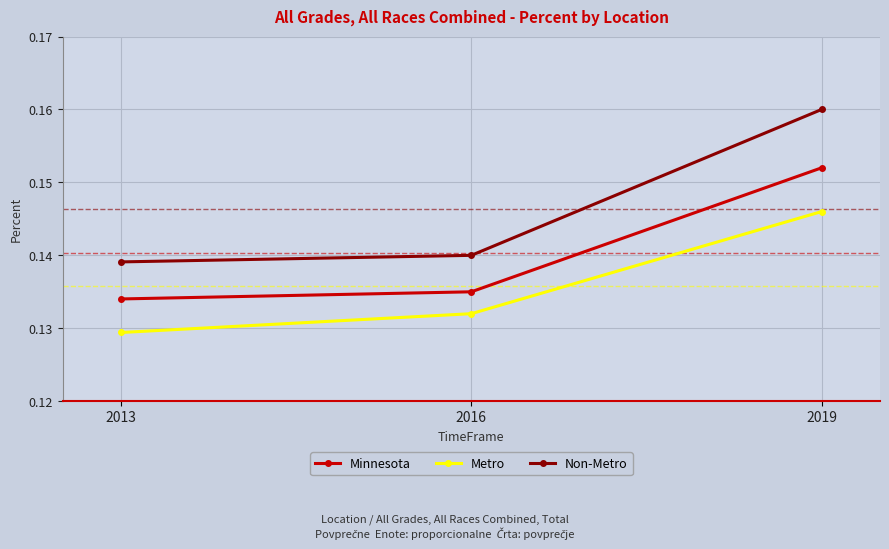

Does the chart have visible grid lines?

Yes